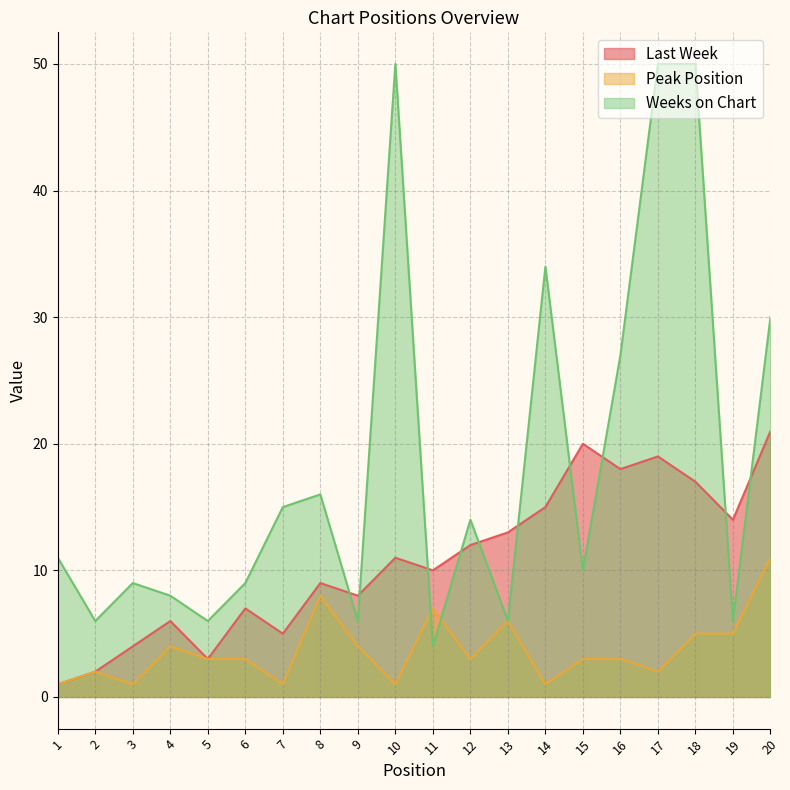

What are all the series names shown in the legend?

Last Week, Peak Position, Weeks on Chart